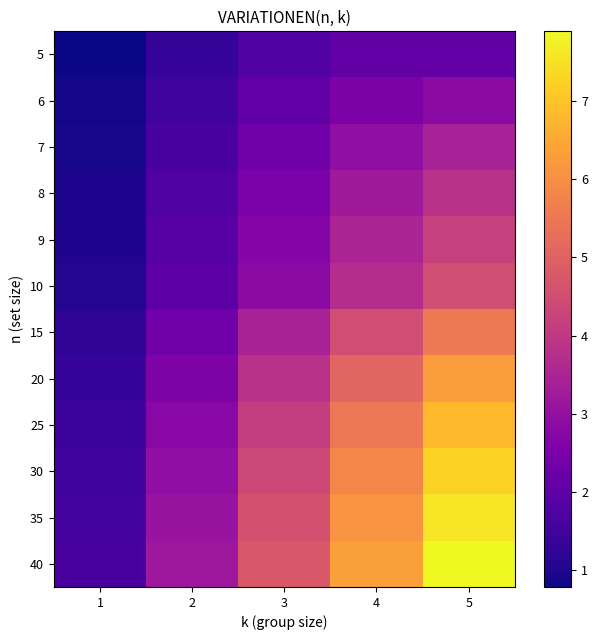

How many series are shown in this chart?

12